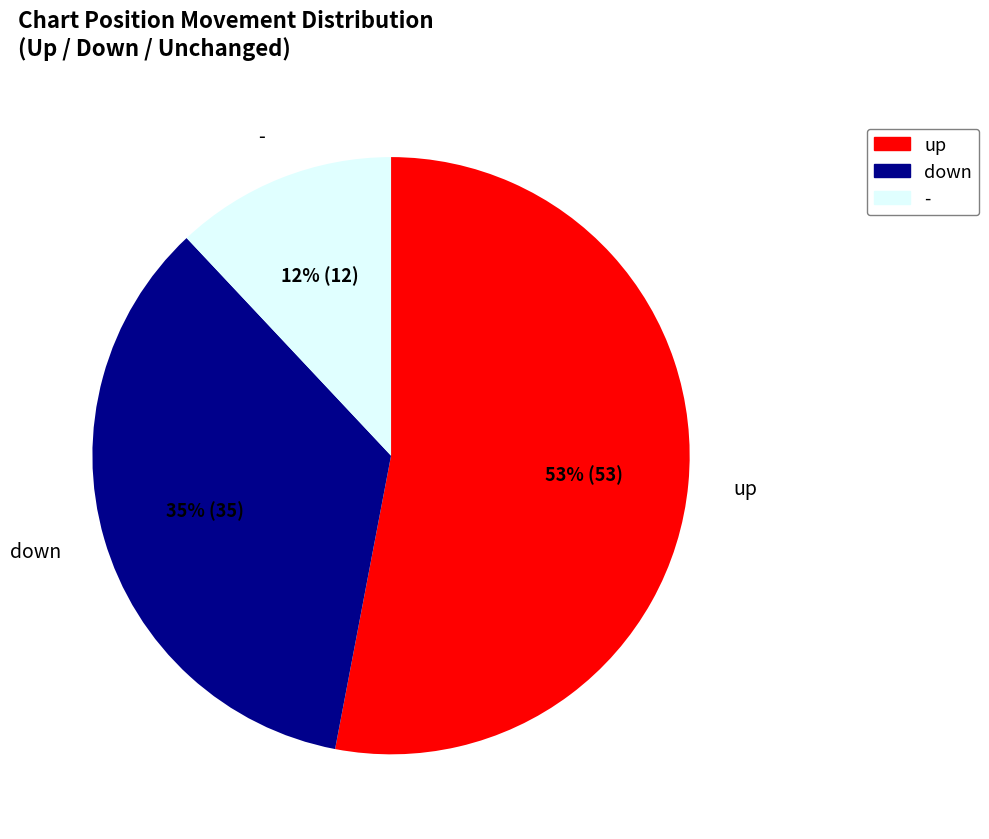

Which slice is the smallest?

-